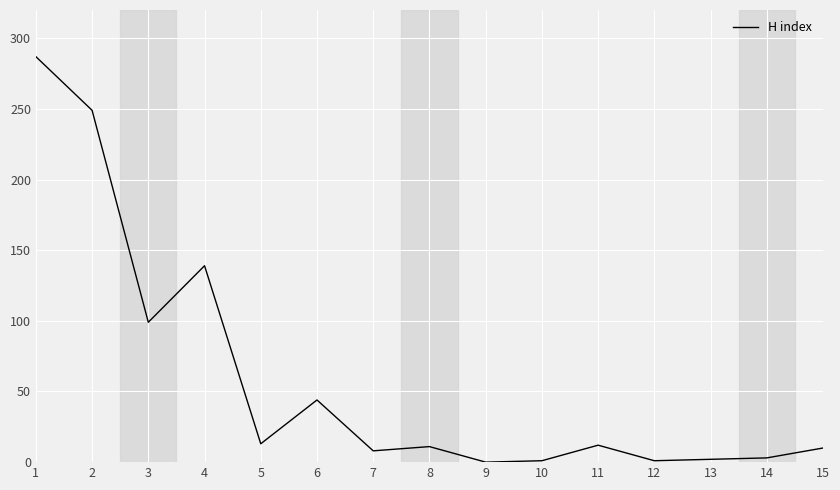

Does the chart have visible grid lines?

Yes